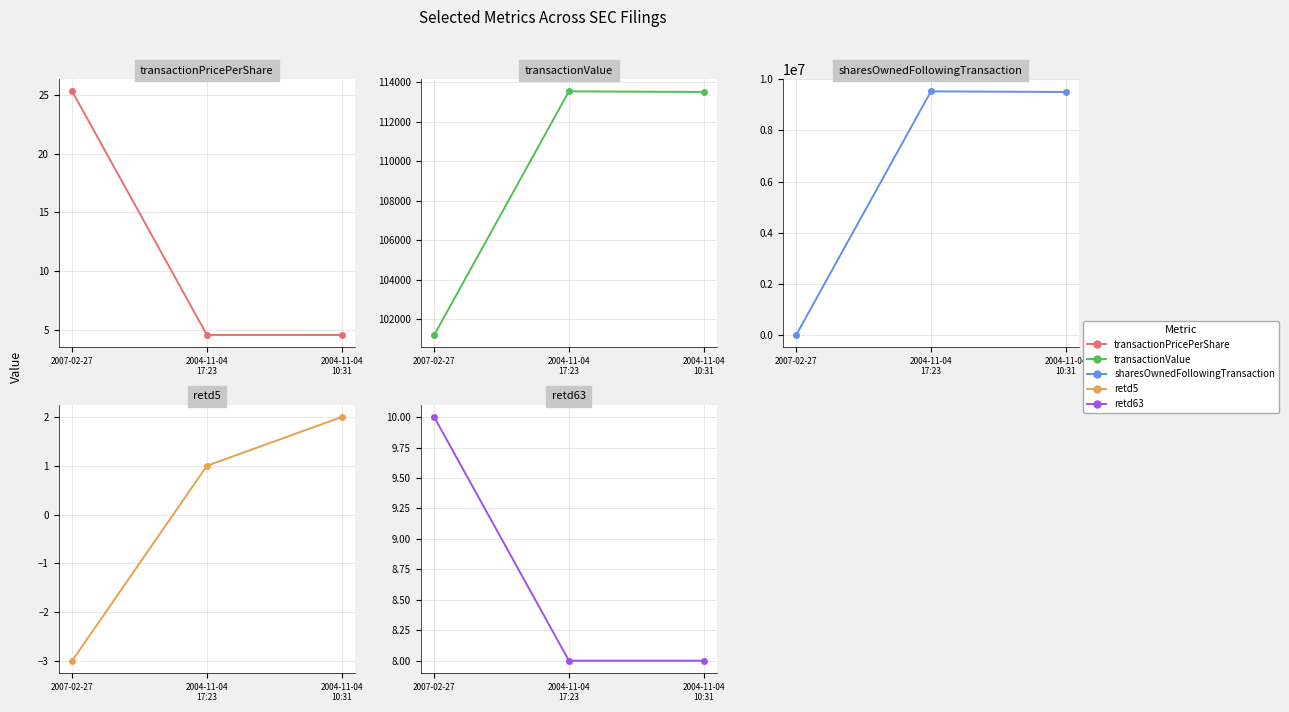

Reading right to left, extract all data points from this chart.

transactionPricePerShare: 2004-11-04
10:31=4.5	2004-11-04
17:23=4.5	2007-02-27=25.3
transactionValue: 2004-11-04
10:31=113513.0	2004-11-04
17:23=113543.0	2007-02-27=101200.0
sharesOwnedFollowingTransaction: 2004-11-04
10:31=9501764.0	2004-11-04
17:23=9526764.0	2007-02-27=6500.0
retd5: 2004-11-04
10:31=2.0	2004-11-04
17:23=1.0	2007-02-27=-3.0
retd63: 2004-11-04
10:31=8.0	2004-11-04
17:23=8.0	2007-02-27=10.0